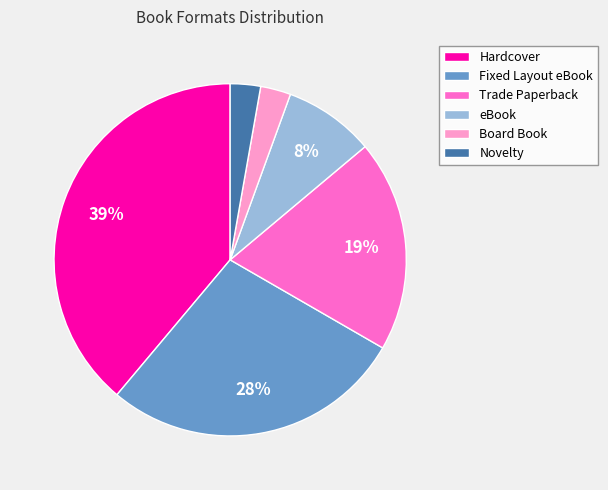

Does eBook account for over 50% of the chart?

No